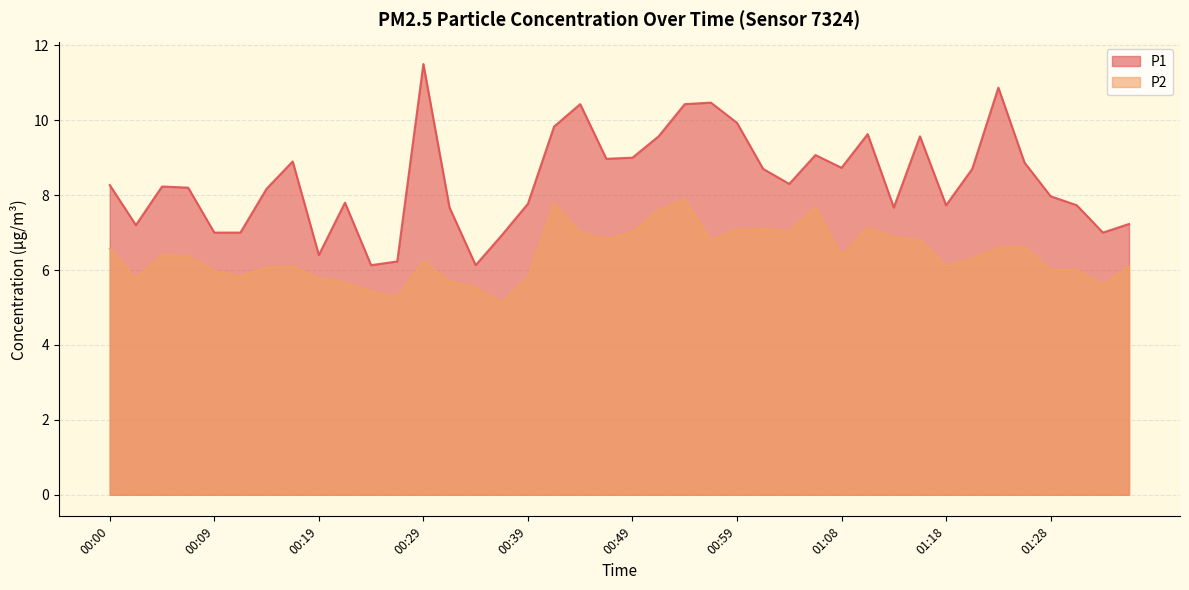

Rank the categories by P1 value from highest to lowest.

00:29, 01:23, 00:56, 00:44, 00:54, 00:59, 00:41, 01:11, 00:51, 01:16, 01:06, 00:49, 00:46, 00:17, 01:26, 01:08, 01:01, 01:21, 01:04, 00:00, 00:05, 00:07, 00:14, 01:28, 00:22, 00:39, 01:18, 01:31, 00:32, 01:13, 01:36, 00:02, 00:09, 00:12, 01:33, 00:37, 00:19, 00:27, 00:24, 00:34